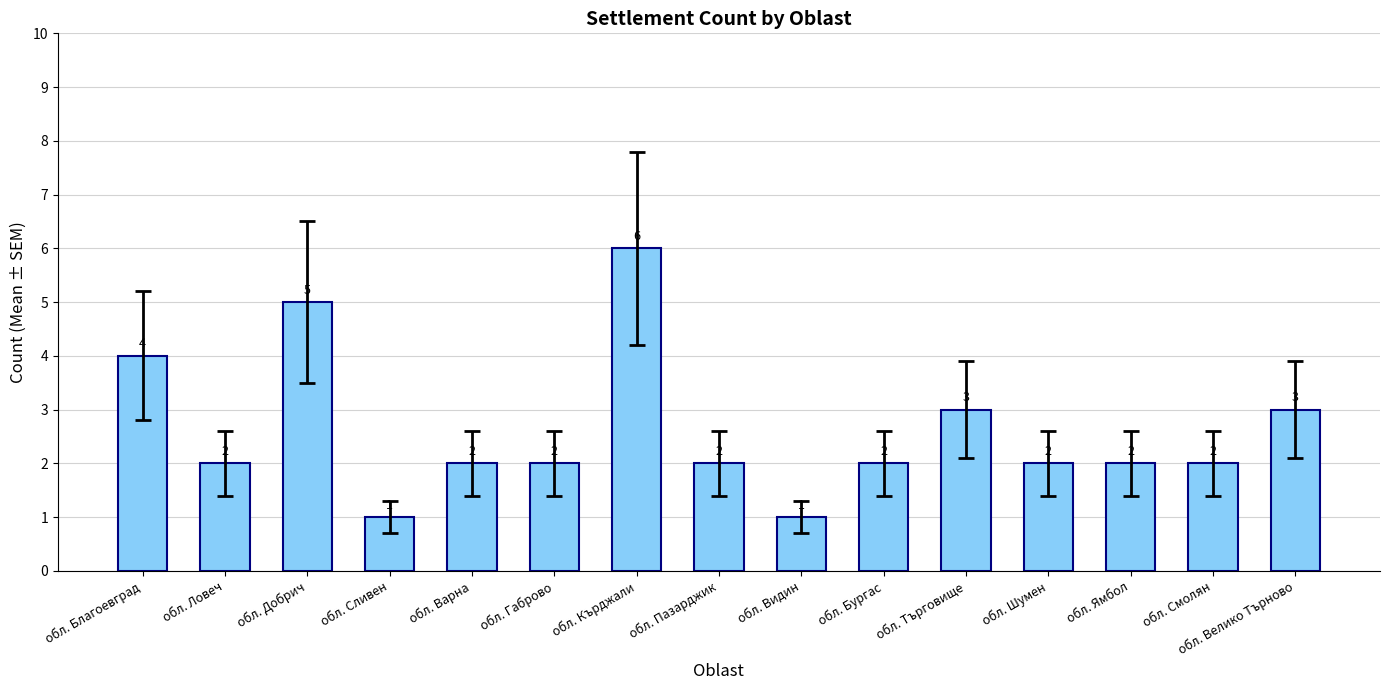

The value at обл. Видин is 1. True or false?

True